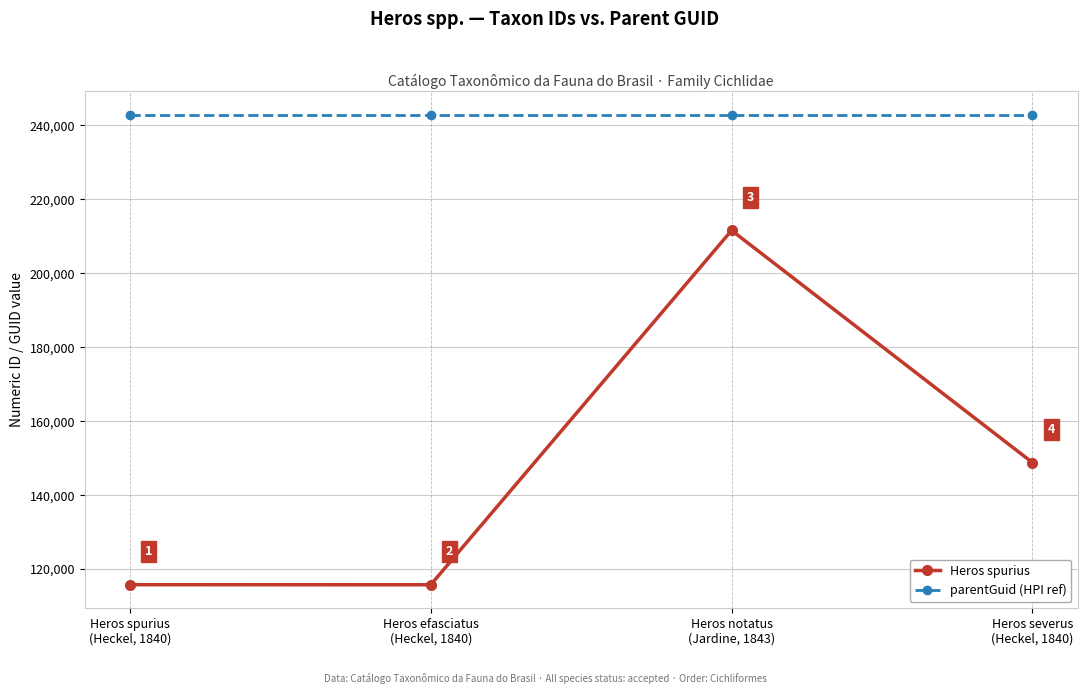

Count the number of data series in this chart.

2